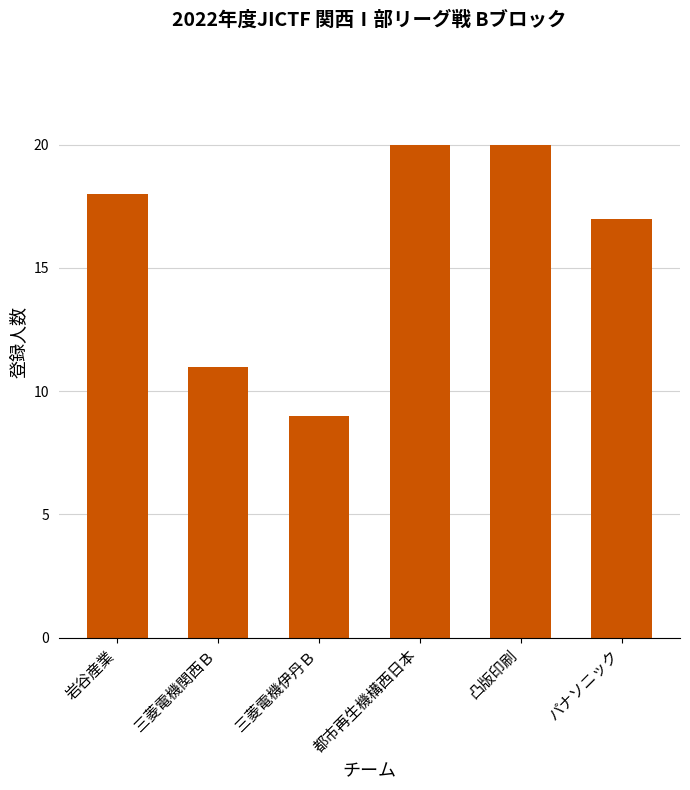

What position from the right is 都市再生機構西日本?

3